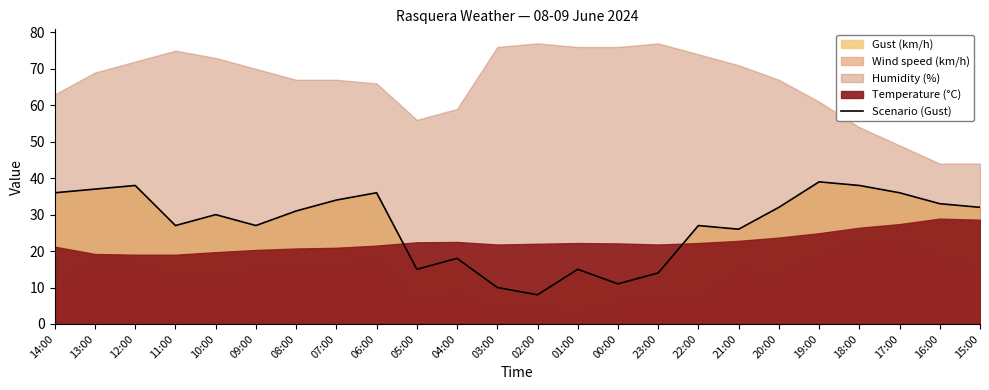

What is the smallest value displayed?

8